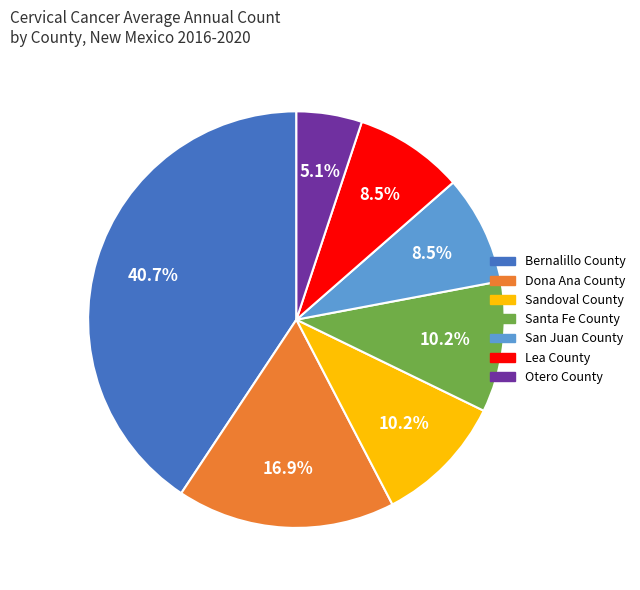

Does any single category account for the majority?

No